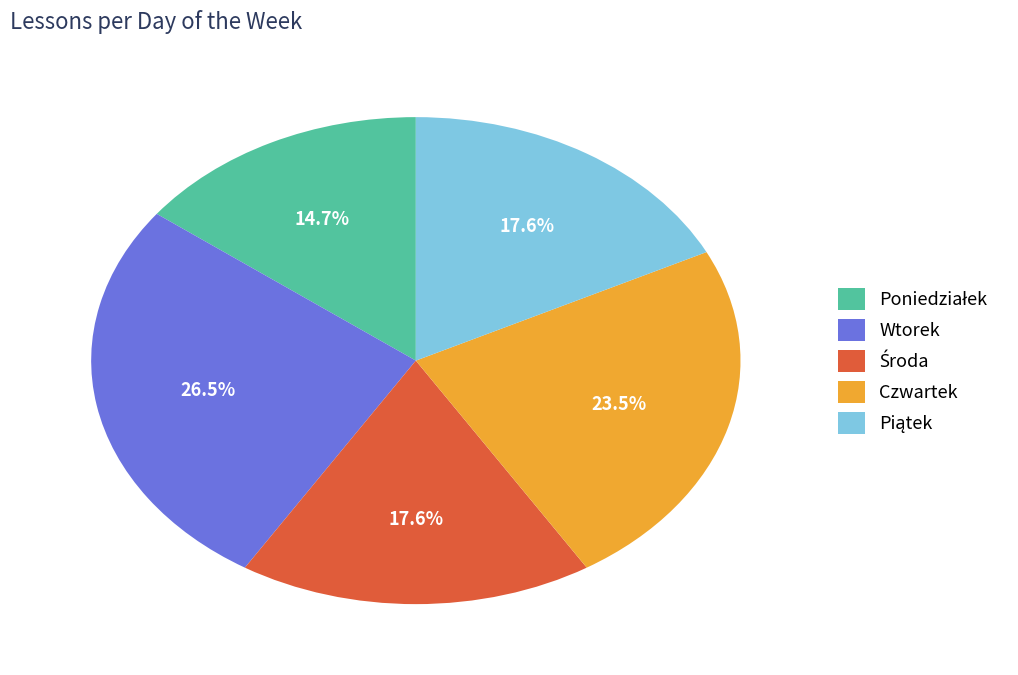

What portion of the pie excludes Czwartek?

76.5%